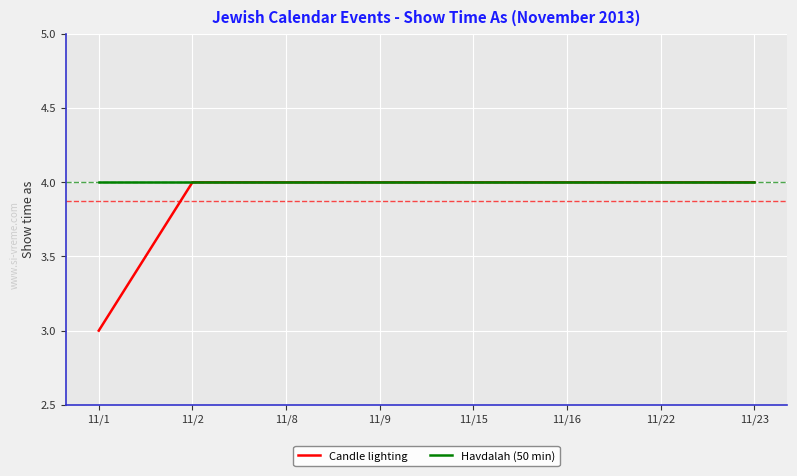

What is the smallest value displayed?

3